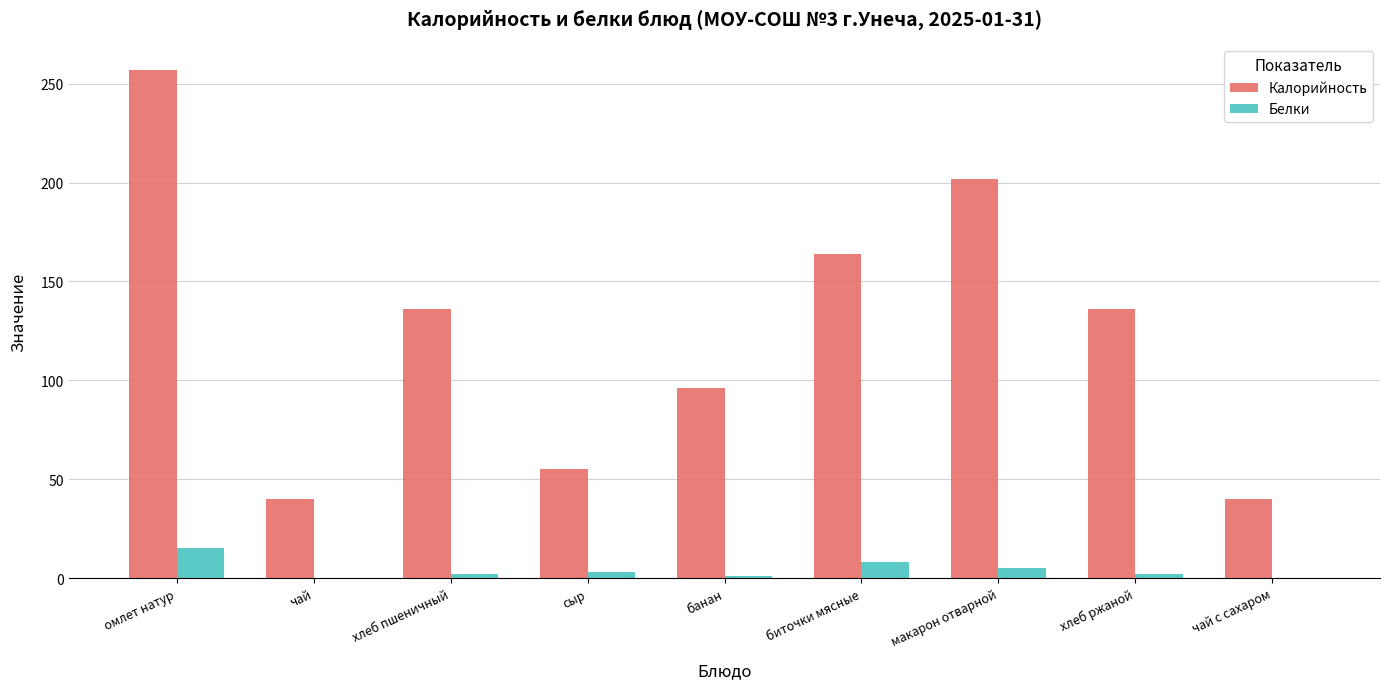

At which label does Калорийность reach its peak?

омлет натур